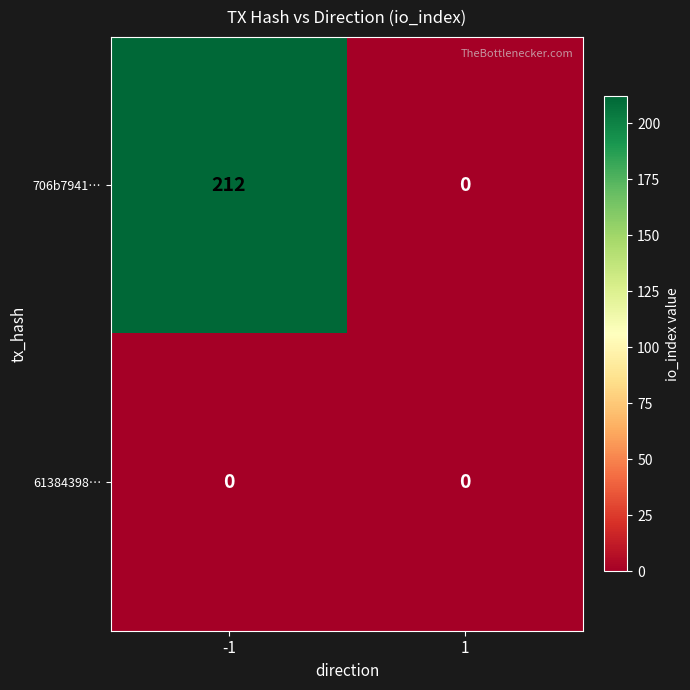

How many categories are shown in the chart?

2